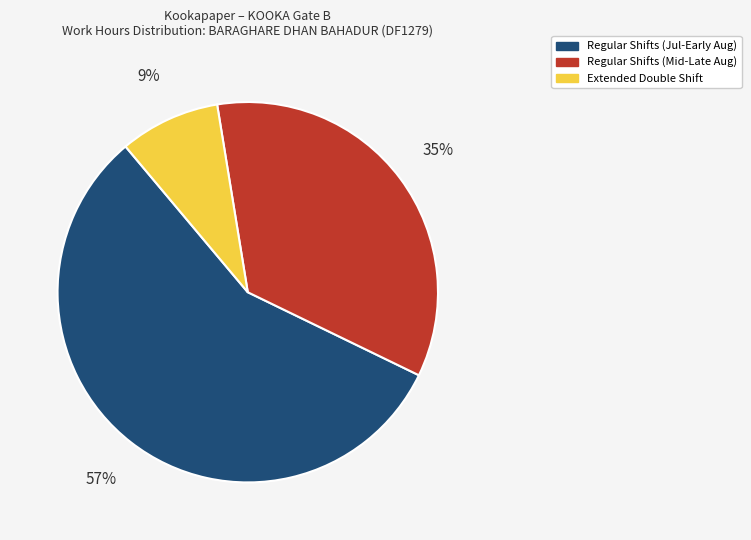

To the nearest percent, what is the average slice percentage?

33%